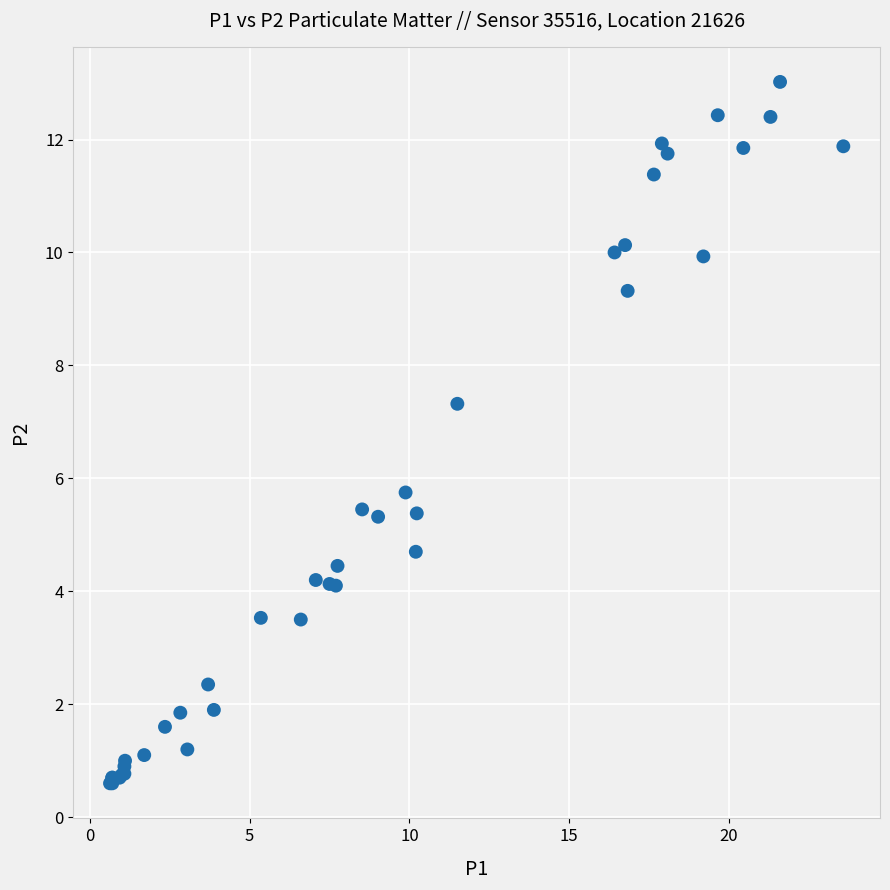

What Y value in the scatter plot is closest to 6?

5.8